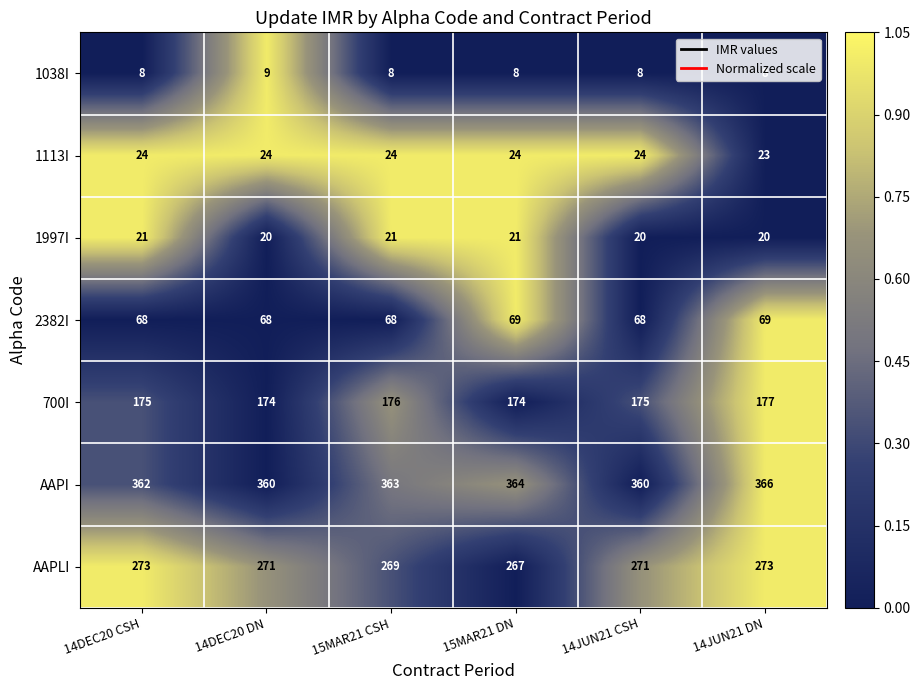

What is the highest value of the AAPLI series?

273